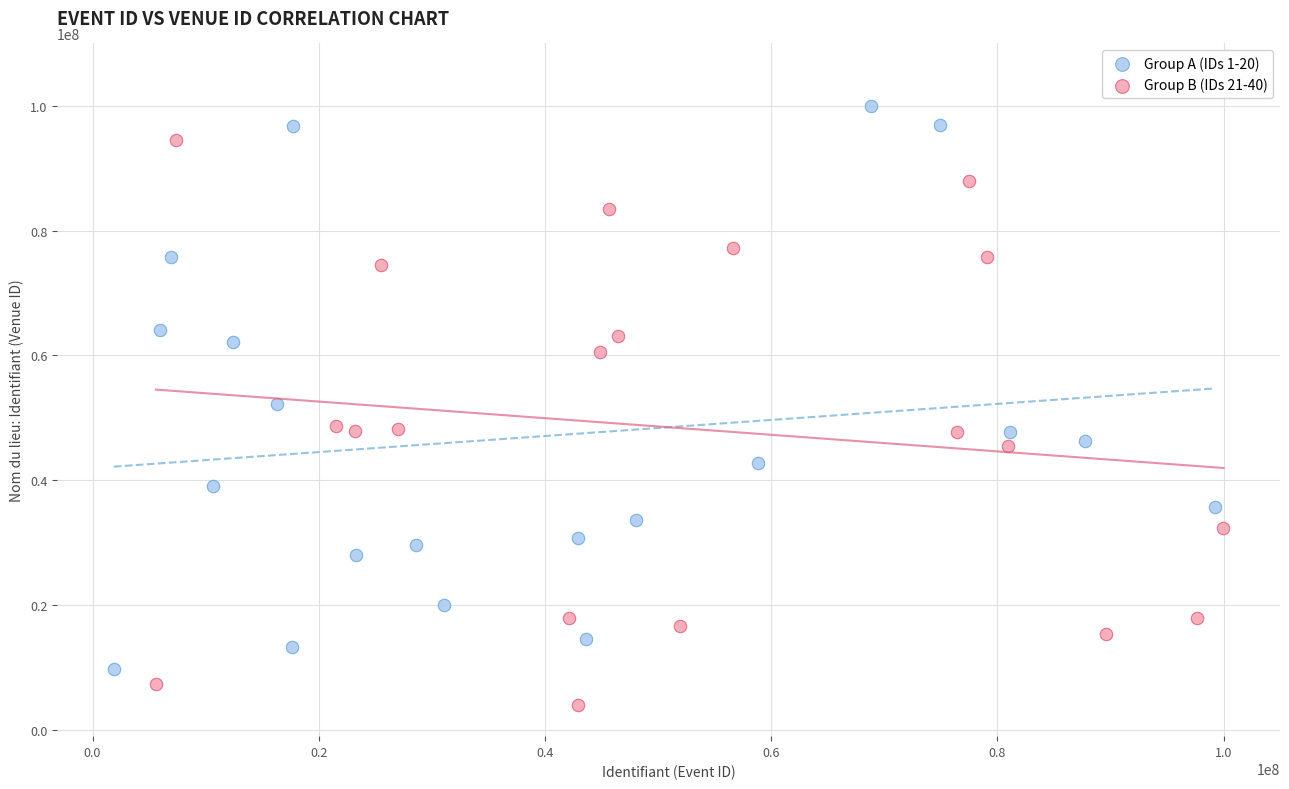

Which series reaches the minimum Y coordinate?

Group B (IDs 21-40)